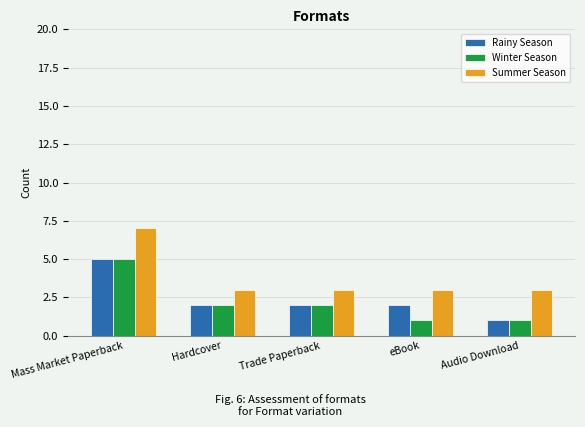

Is the value of Summer Season at Hardcover greater than the value of Rainy Season at eBook?

Yes